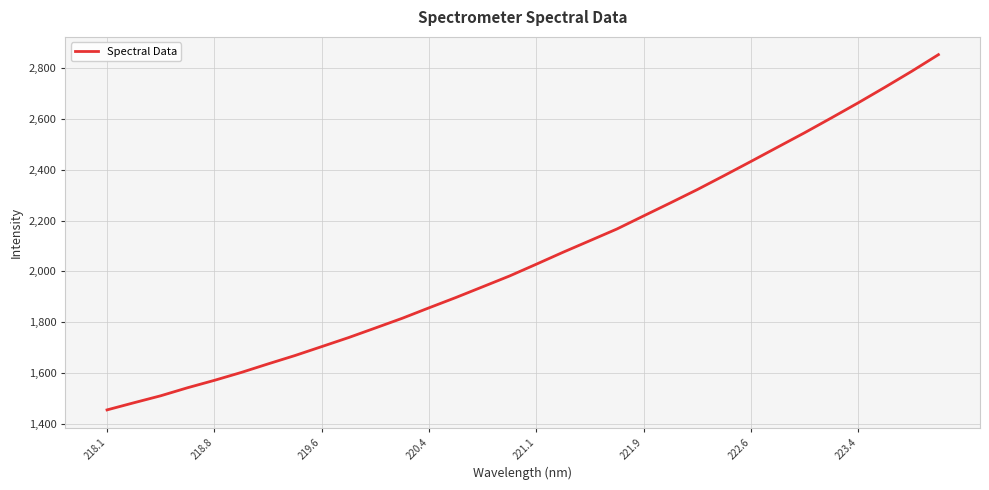

Count the number of data series in this chart.

1